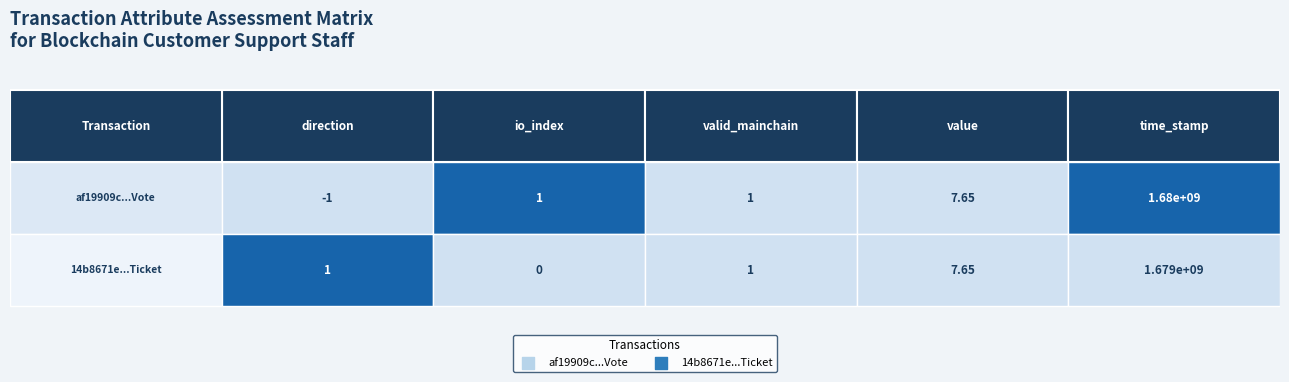

Rank the categories by af19909c5360fecd7173bc4f8659473a7d3c123... value from lowest to highest.

direction, io_index, valid_mainchain, value, time_stamp